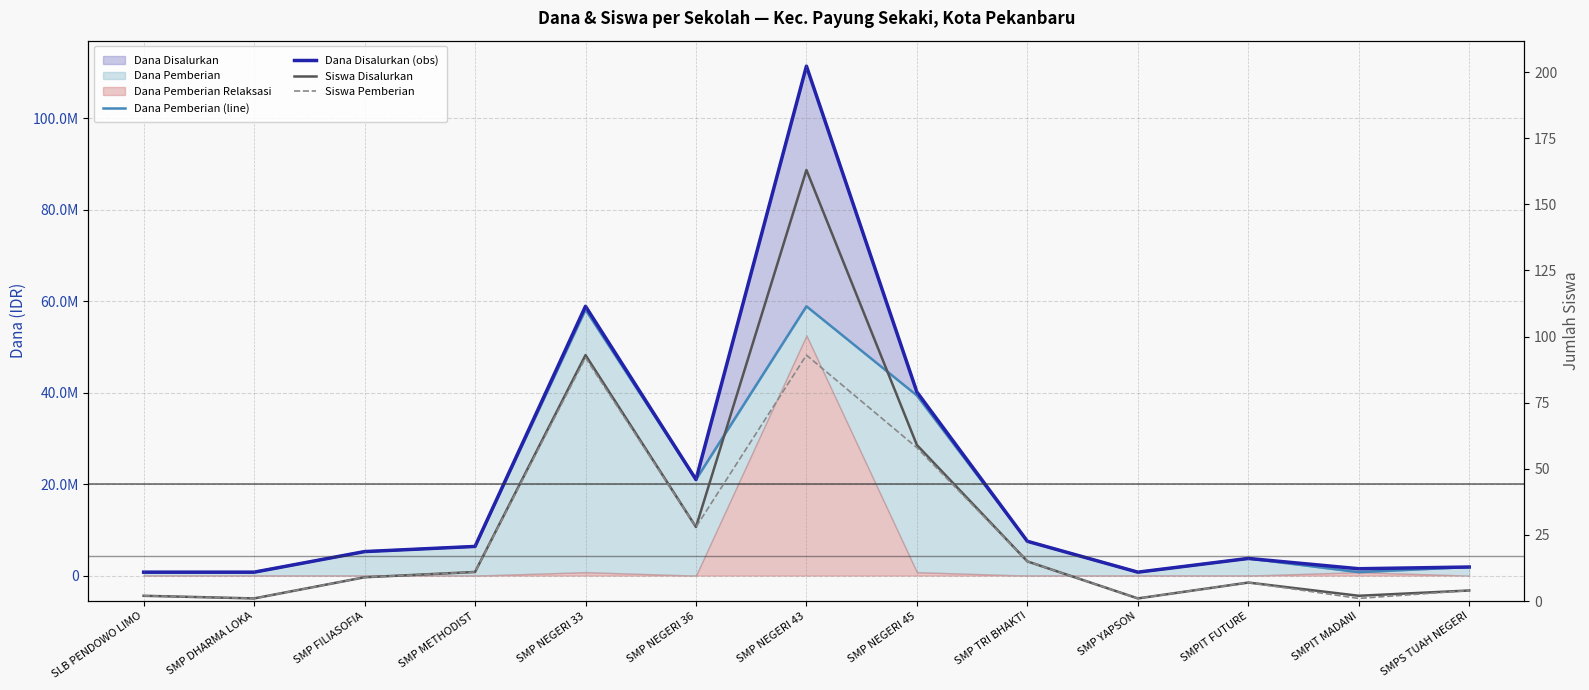

Which series has the largest range (max minus min)?

Dana Disalurkan (obs)